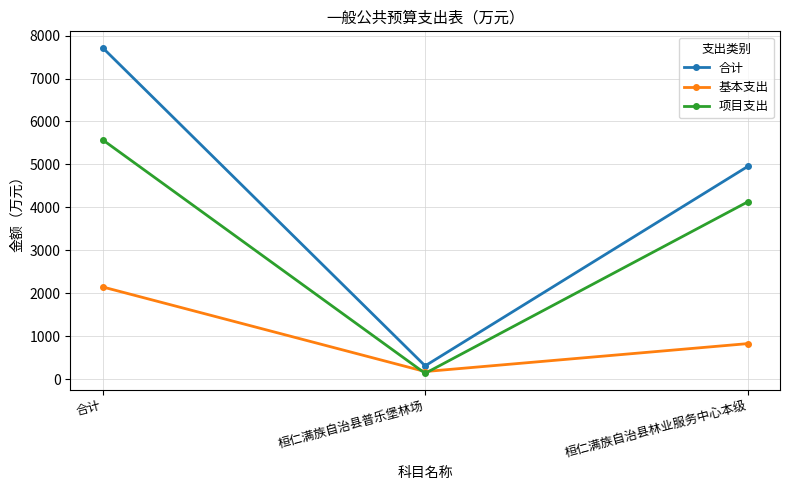

At 桓仁满族自治县林业服务中心本级, list the series in order from largest to smallest.

合计, 项目支出, 基本支出